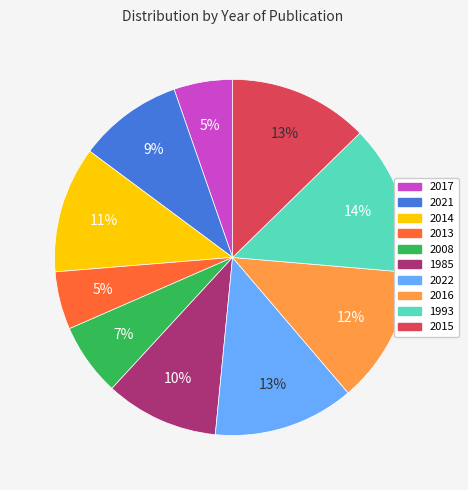

Is there any slice that represents more than half of the pie?

No